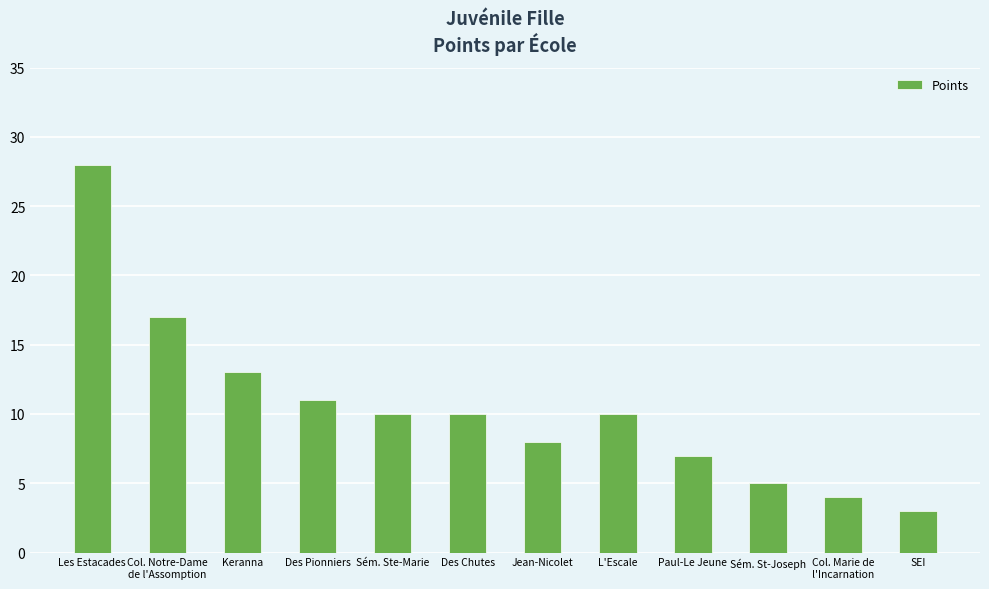

What is the sum of all values?

126